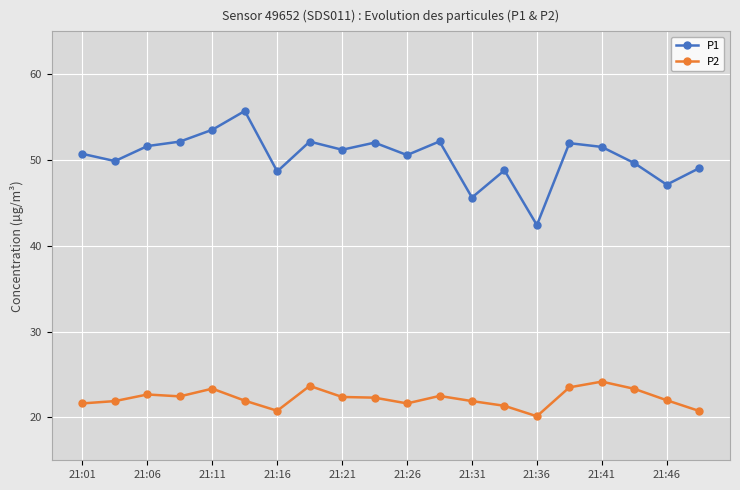

List the series in order of their overall mean, highest first.

P1, P2